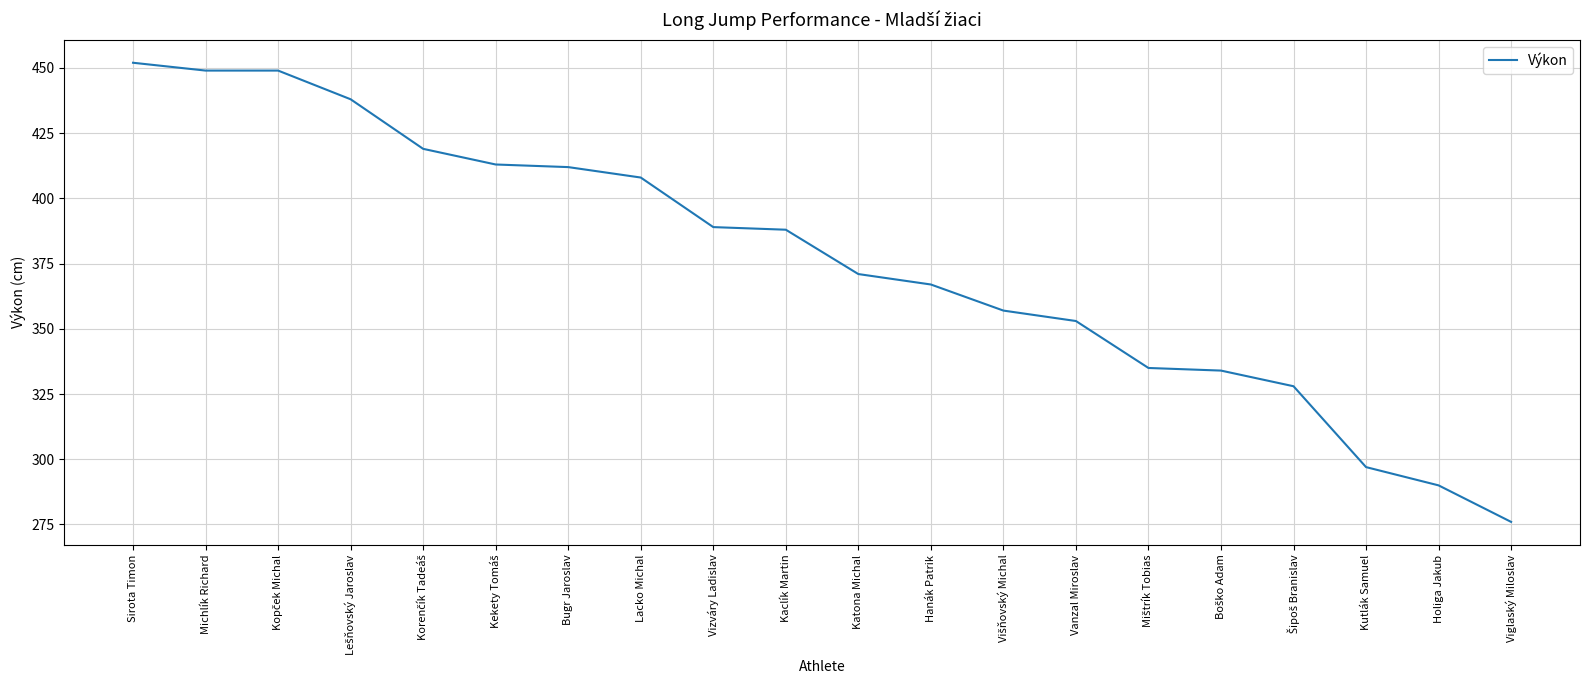

Read the value at Holiga Jakub.

290